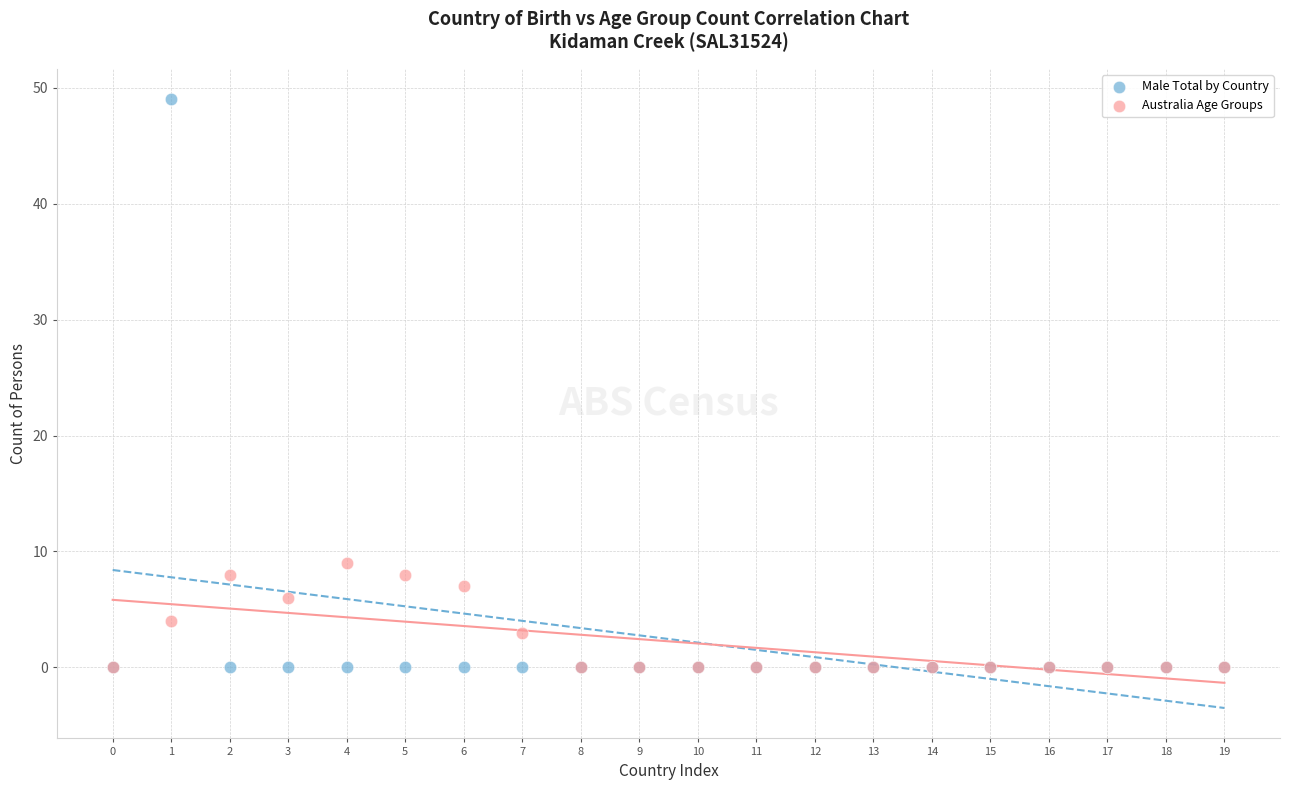

Which series reaches the maximum Y coordinate?

Male Total by Country